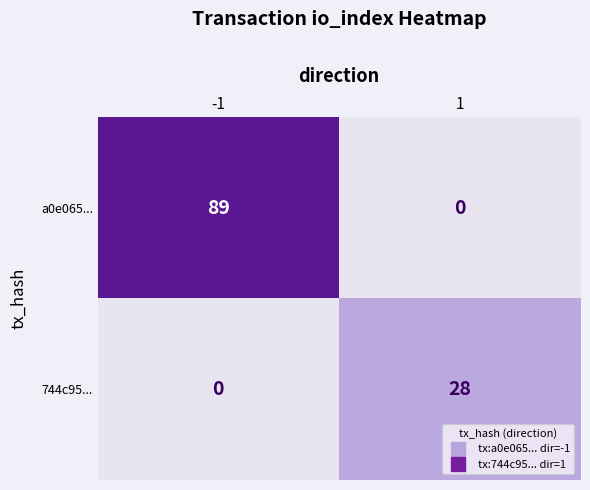

At which category is the sum across all series the highest?

-1